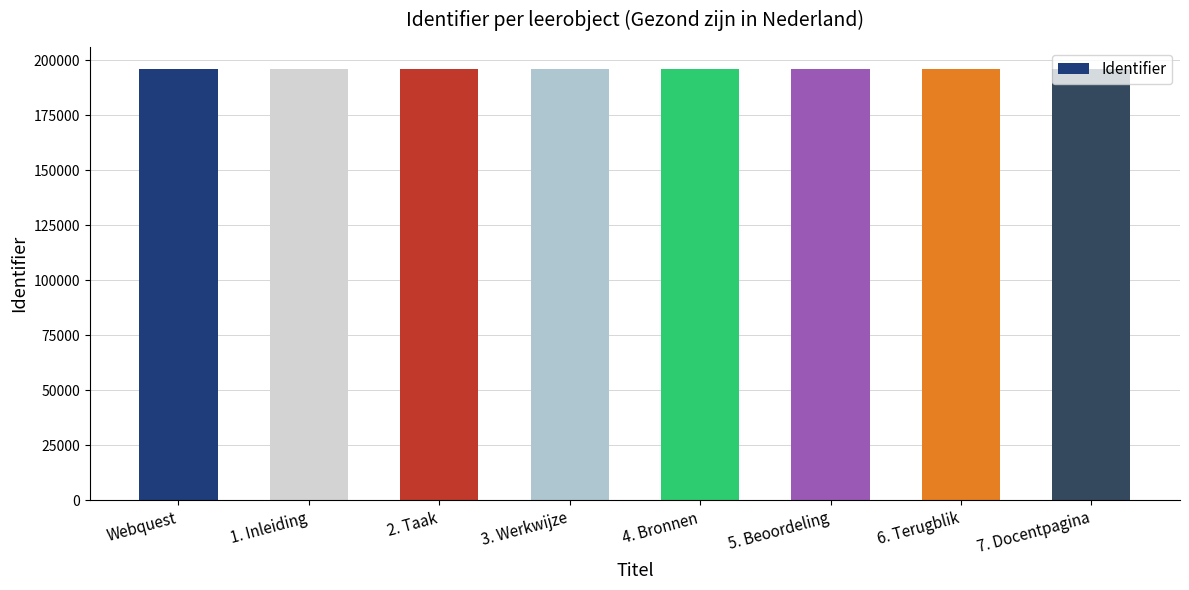

Count the number of categories in the chart.

8